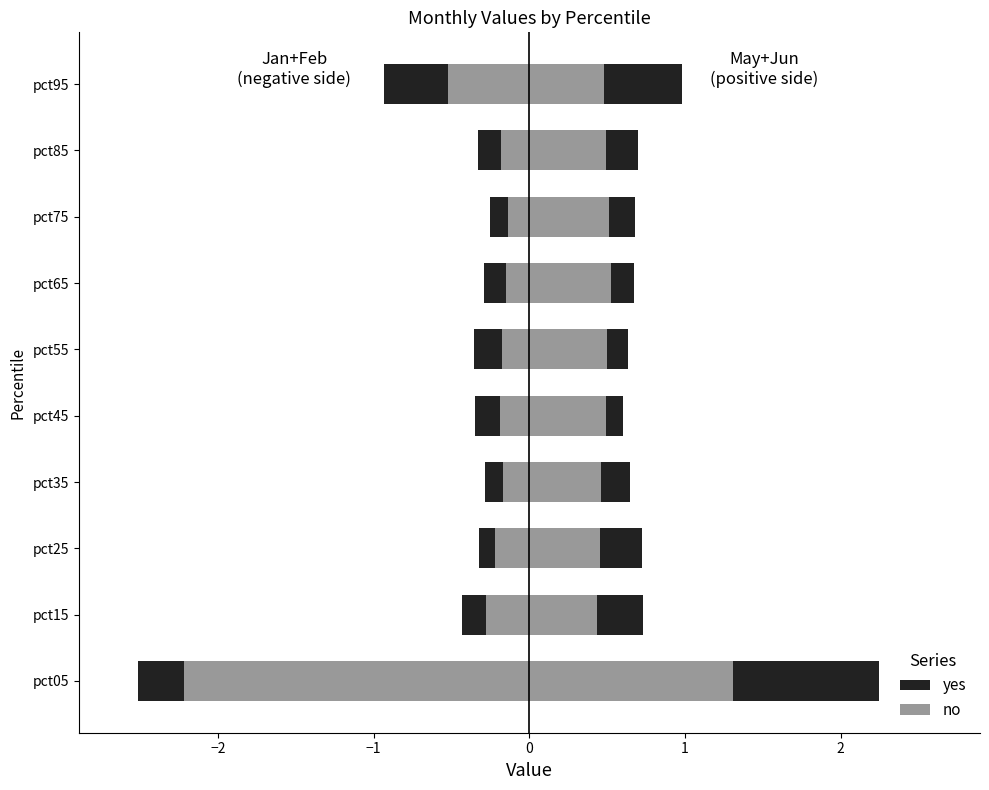

How many groups of bars are there?

10